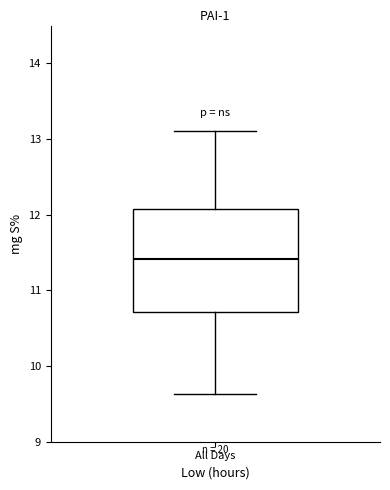

Where does the upper whisker of the box for All Days end on the y-axis? The values are not printed on the chart, so give them approximately, as read against the axis.

13.1